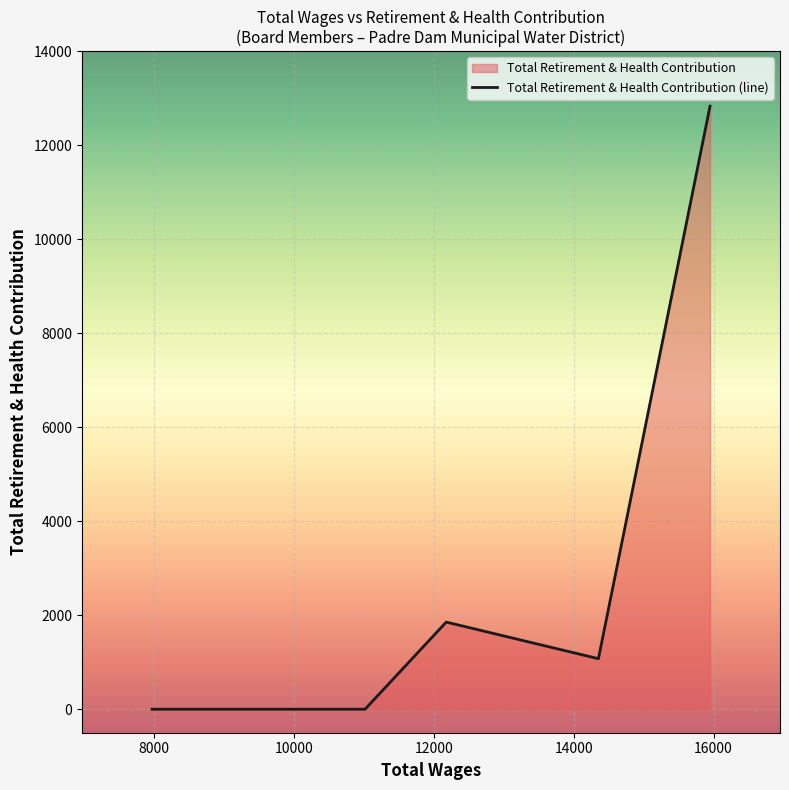

True or false: there are more than 0 points higher than both neighbors.

True